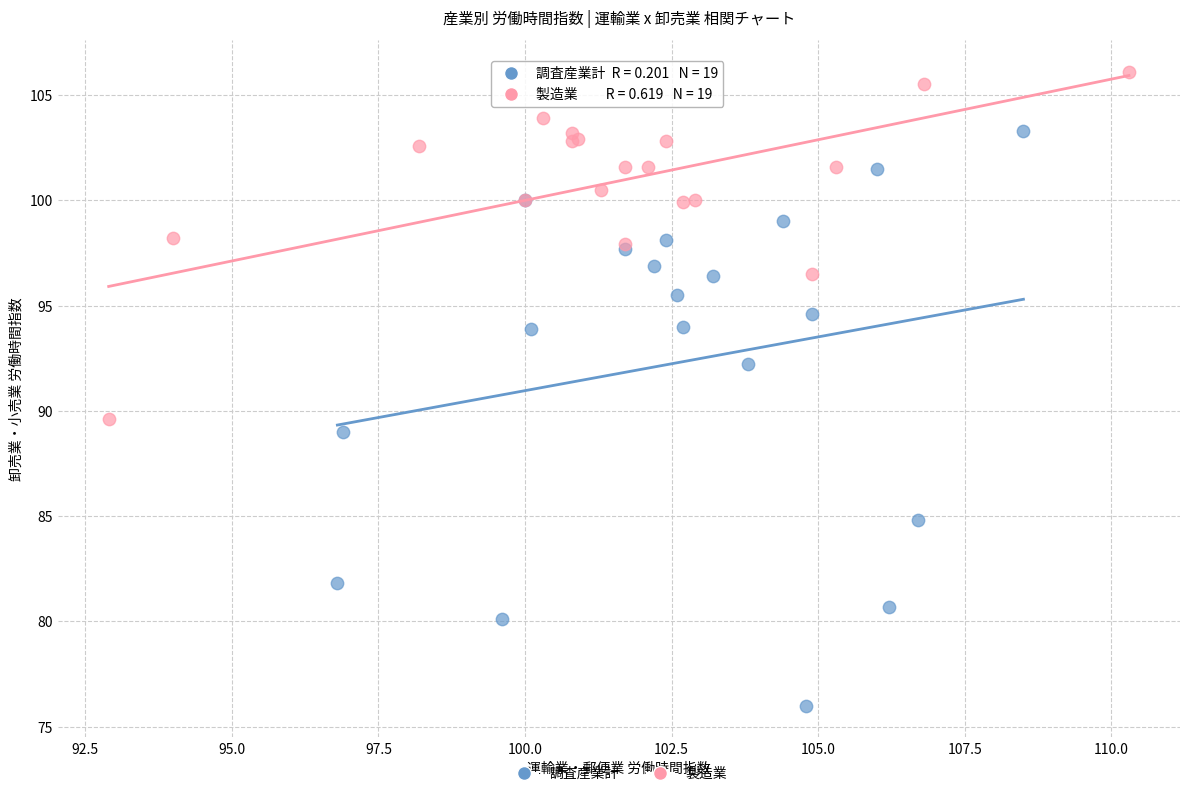

Which series contains the highest Y value?

製造業